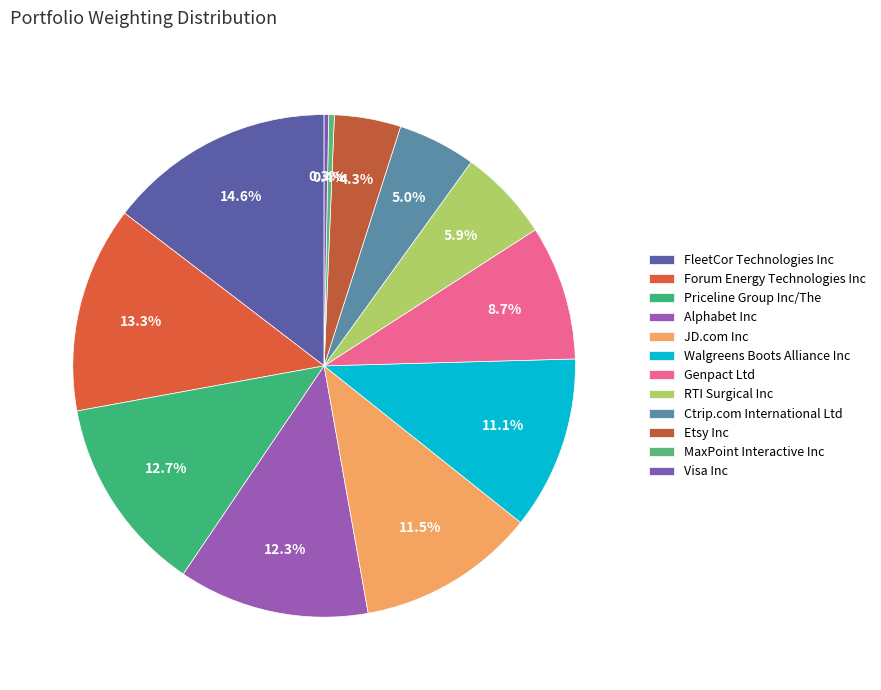

To the nearest percent, what portion does Walgreens Boots Alliance Inc represent?

11%